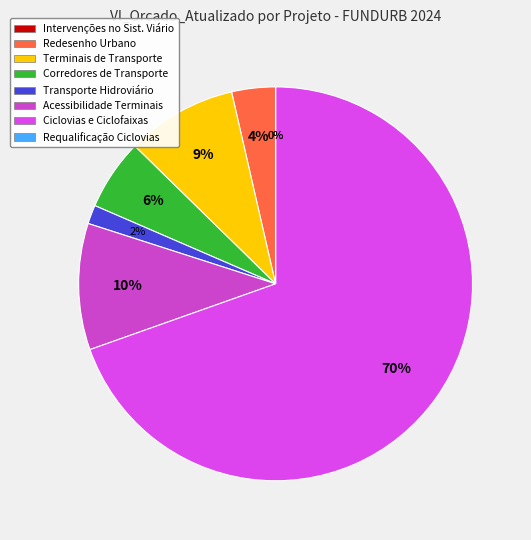

Does any single category account for the majority?

Yes